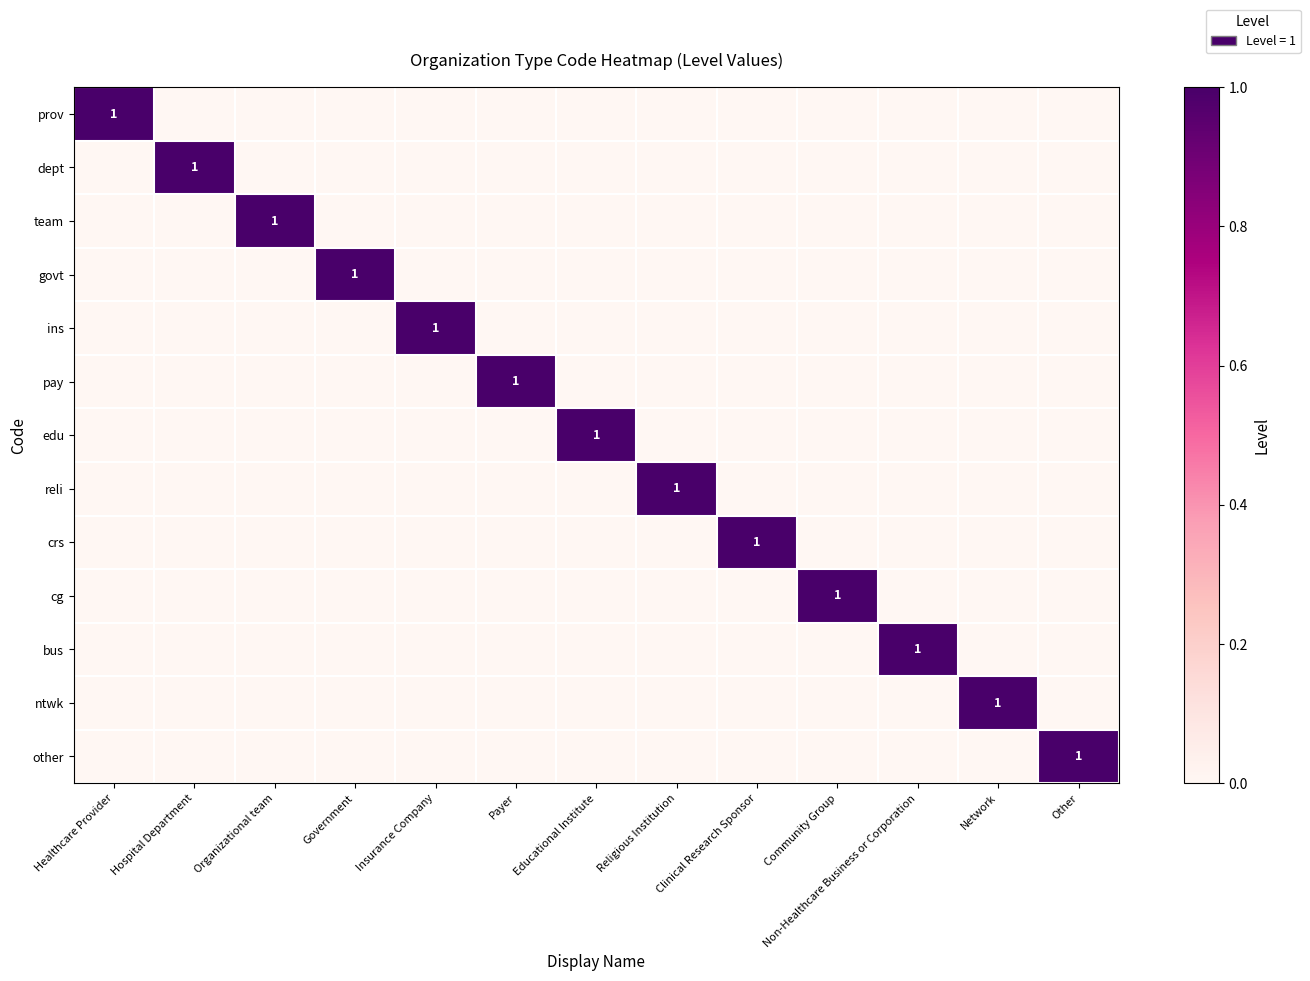

Is it true that dept equals 0 at Community Group?

True